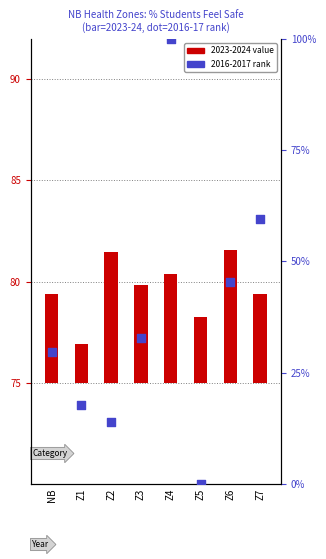

Which series contains the lowest Y value?

2016-2017 rank